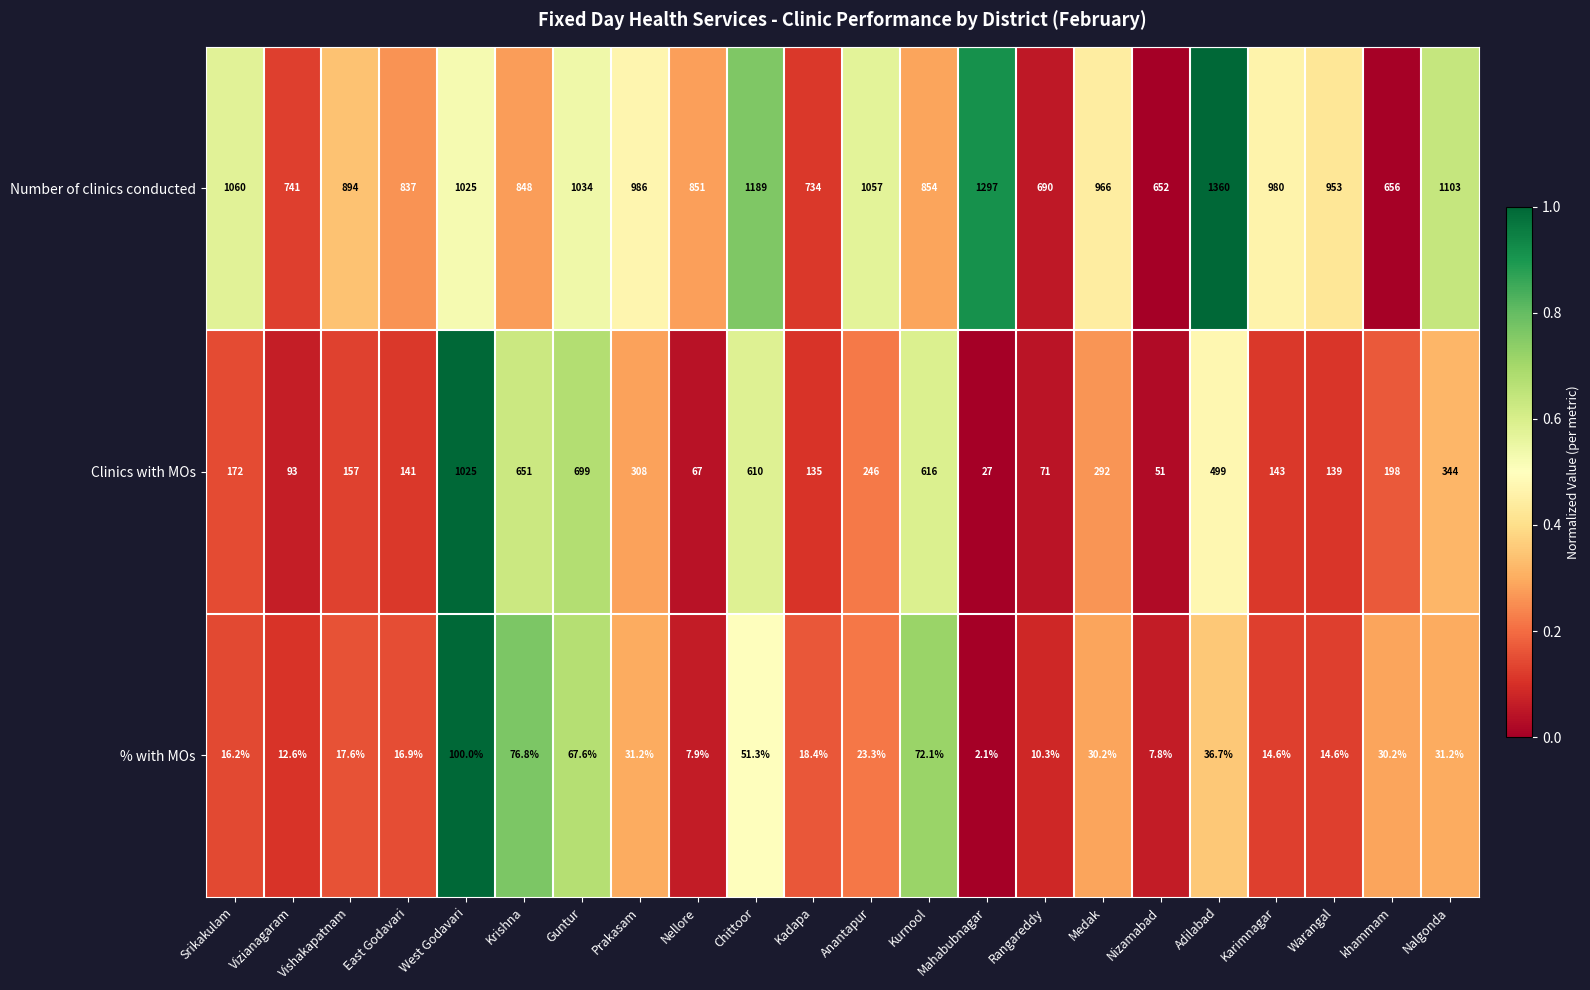

What is the difference between the highest and lowest values at Mahabubnagar?

1294.9